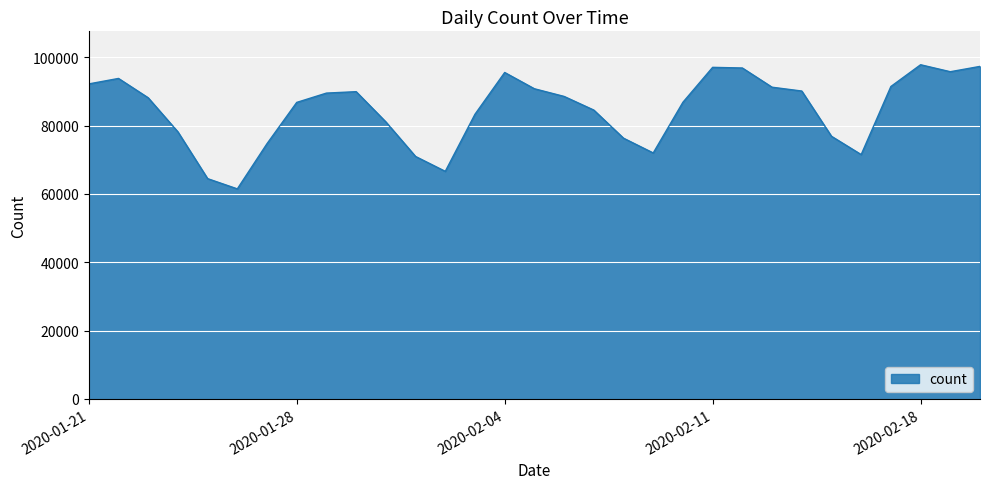

What is the average value?

84595